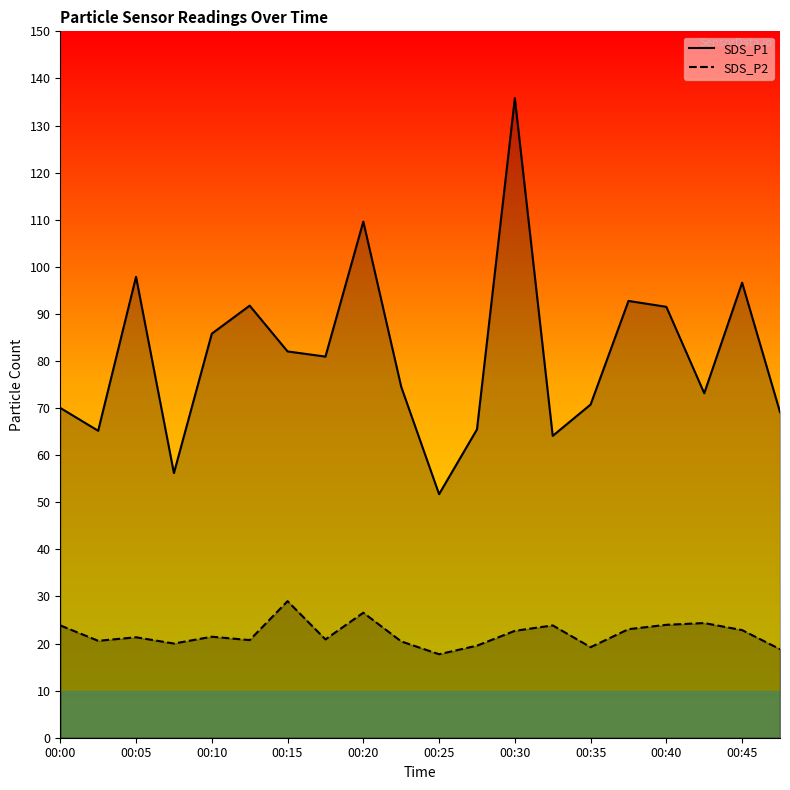

The SDS_P2 series shows 21.3 at 00:05. True or false?

True